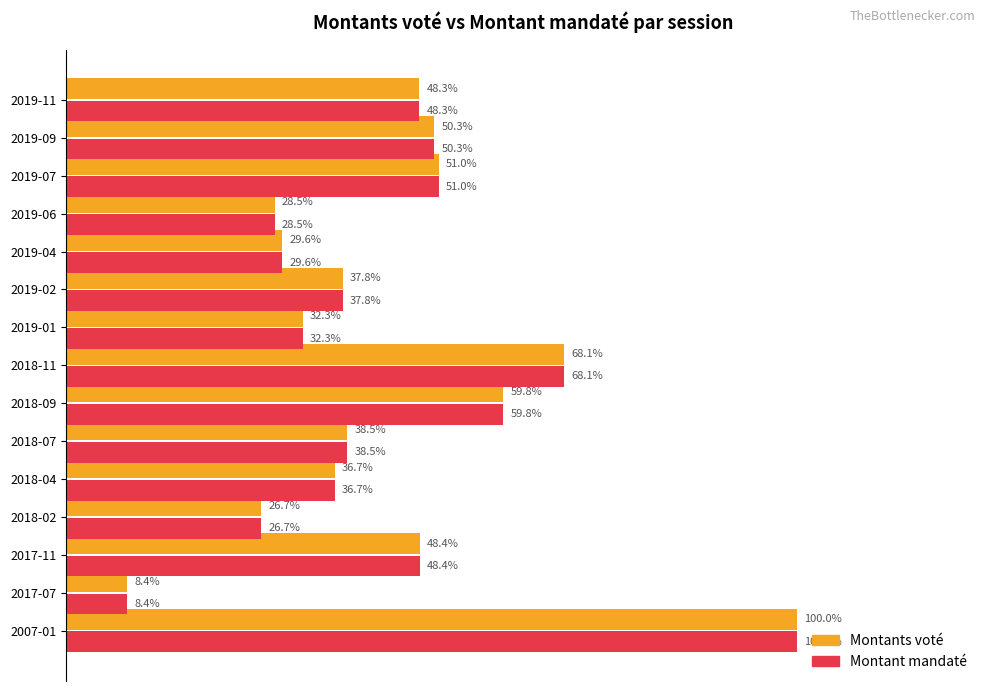

What are all the series names shown in the legend?

Montants voté, Montant mandaté